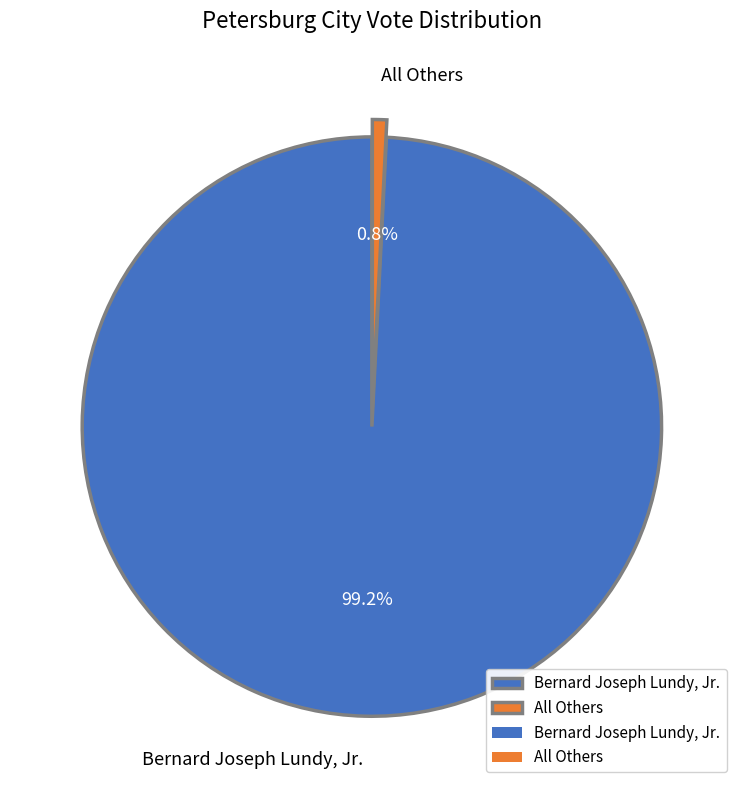

Between Bernard Joseph Lundy, Jr. and All Others, which is larger?

Bernard Joseph Lundy, Jr.